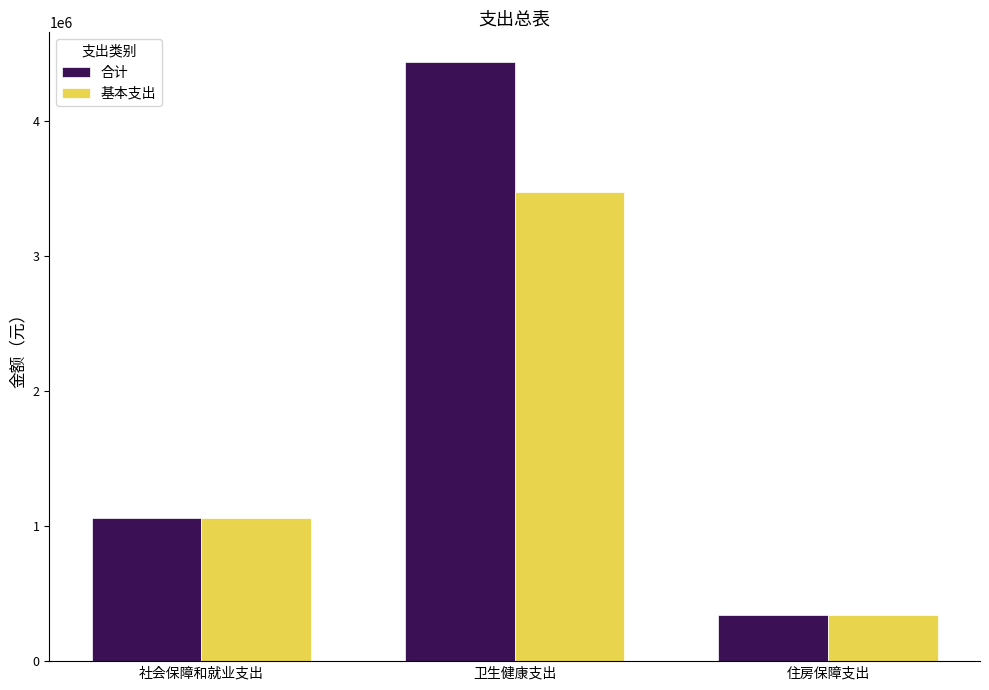

What is the total value across all series at 社会保障和就业支出?

2119229.8